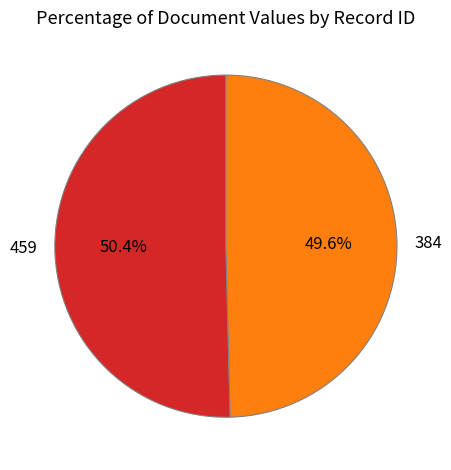

Which has a higher value, 384 or 459?

459